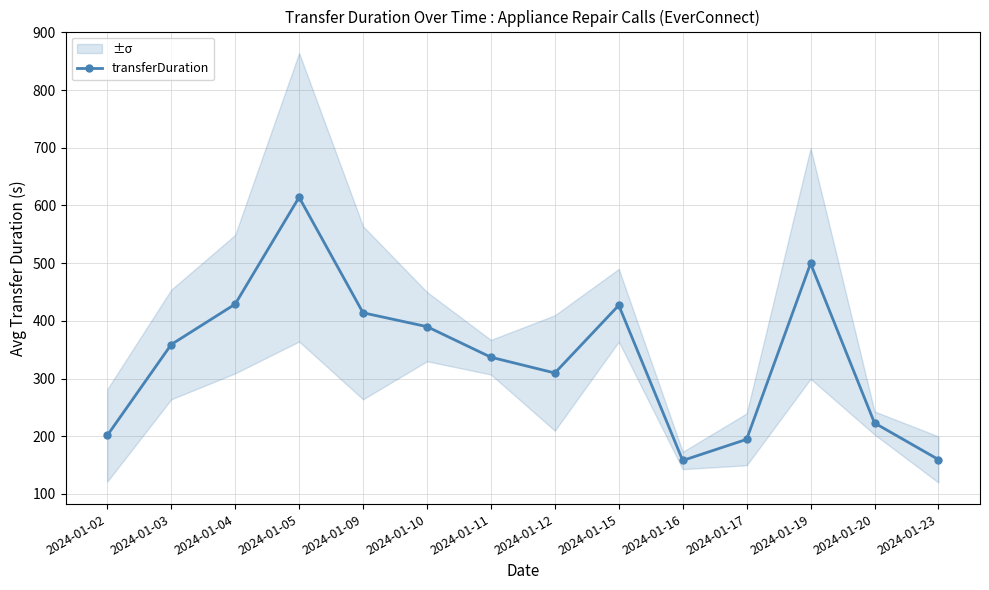

What is the change in value from 2024-01-04 to 2024-01-23?

-269.3